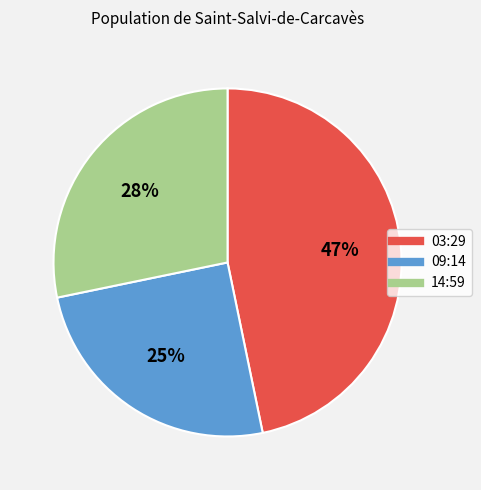

Is there any slice that represents more than half of the pie?

No